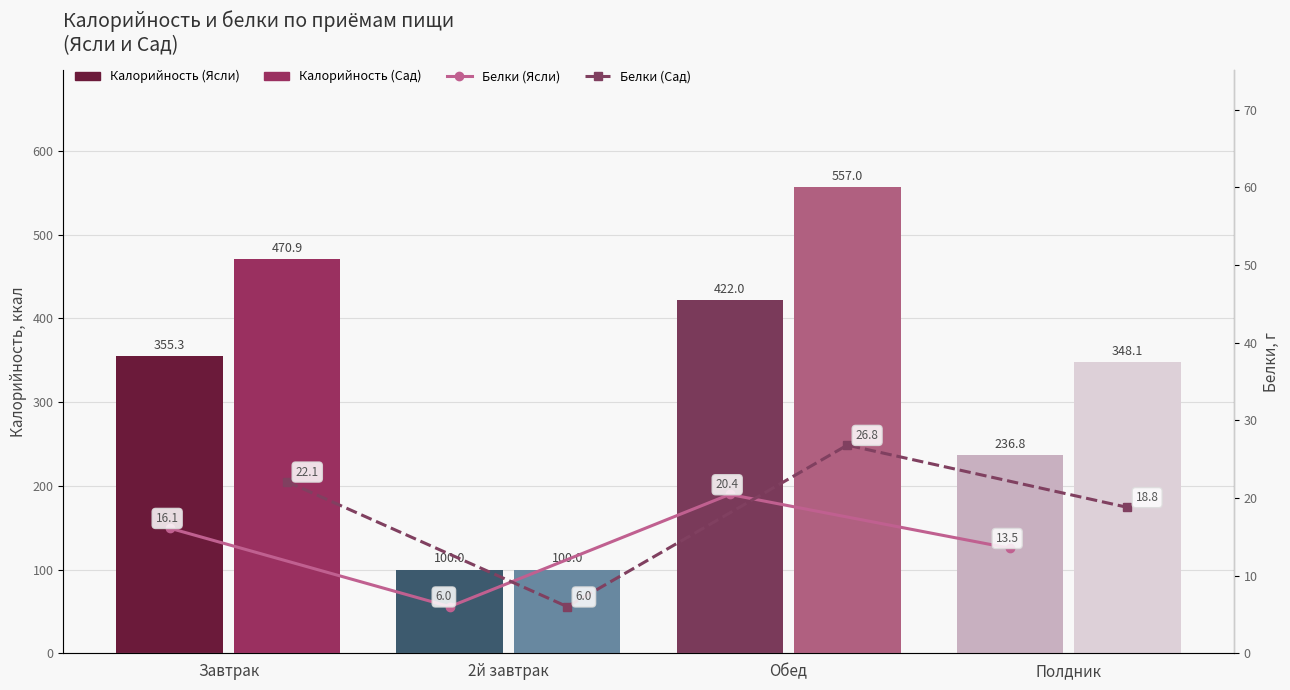

Is it true that Белки (Ясли) equals 13.0 at Обед?

False